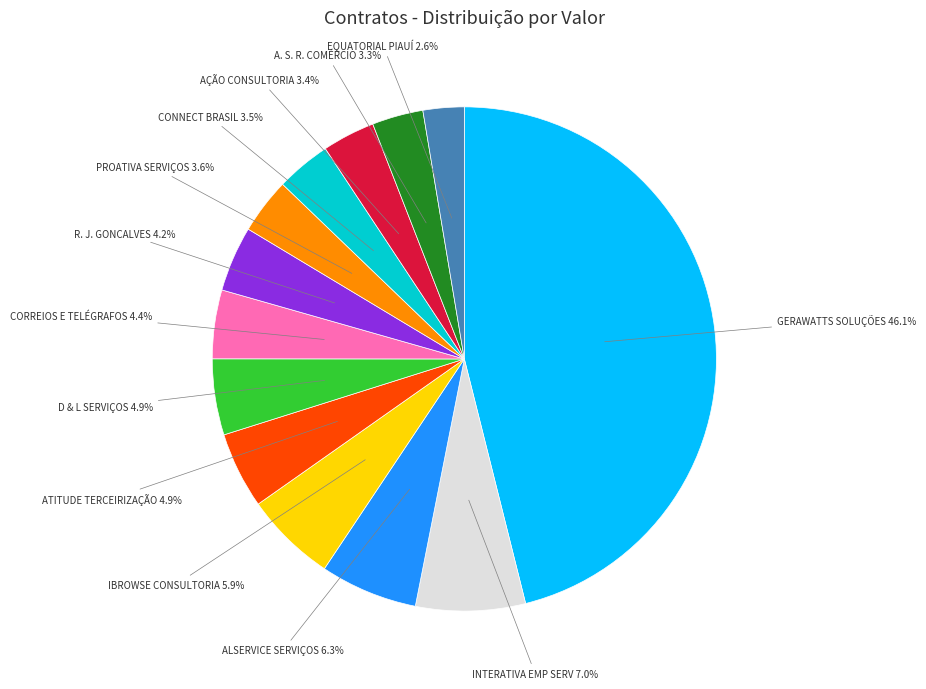

Which has a higher value, CORREIOS E TELÉGRAFOS 4.4% or IBROWSE CONSULTORIA 5.9%?

IBROWSE CONSULTORIA 5.9%